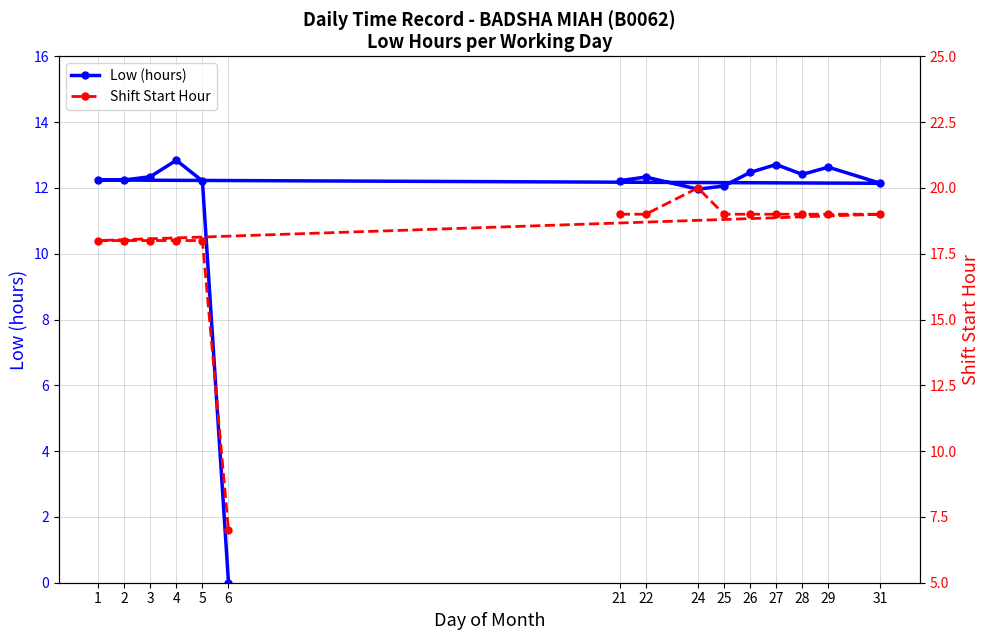

The value of Low (hours) at 6 is 5.6. True or false?

False